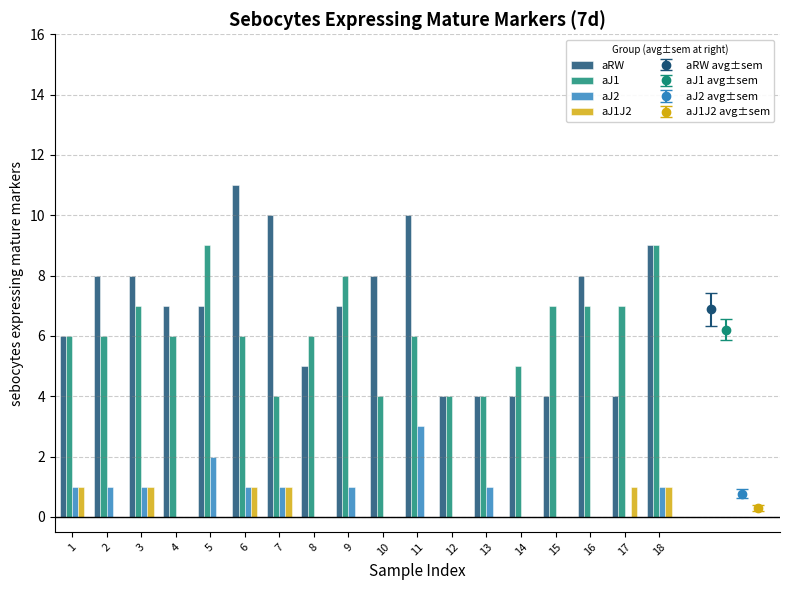

Count the aJ1J2 values in the range 0 to 1.

18